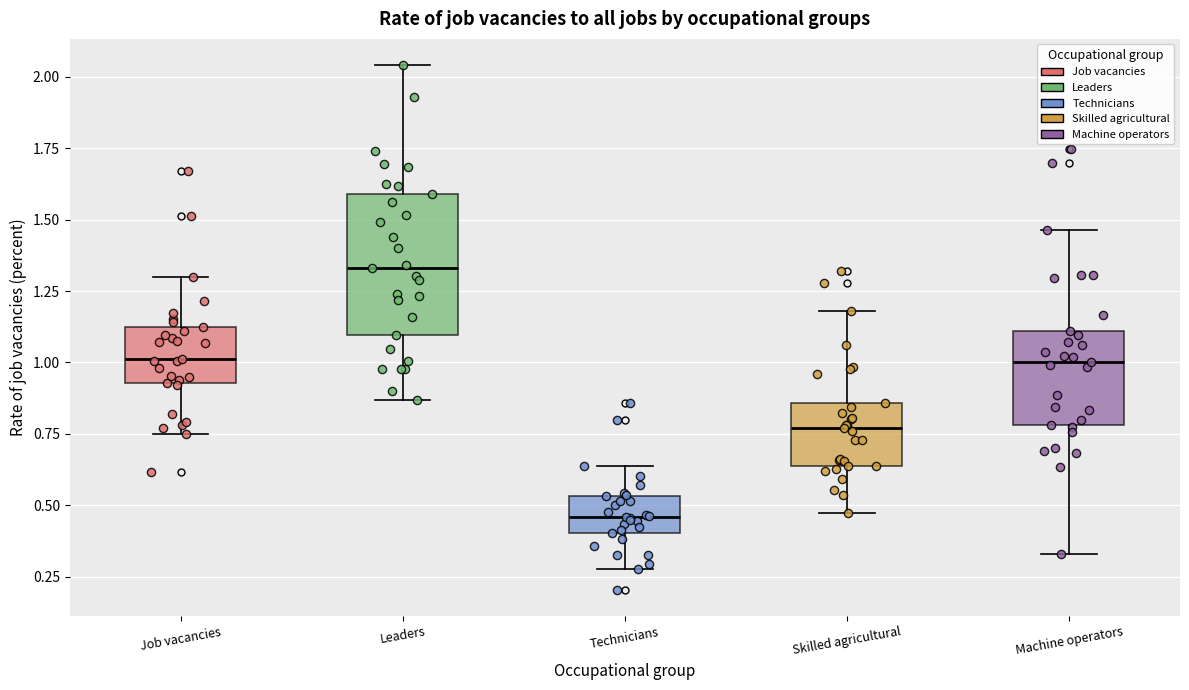

Where does the lower whisker of the box for Skilled agricultural end on the y-axis? The values are not printed on the chart, so give them approximately, as read against the axis.

0.45